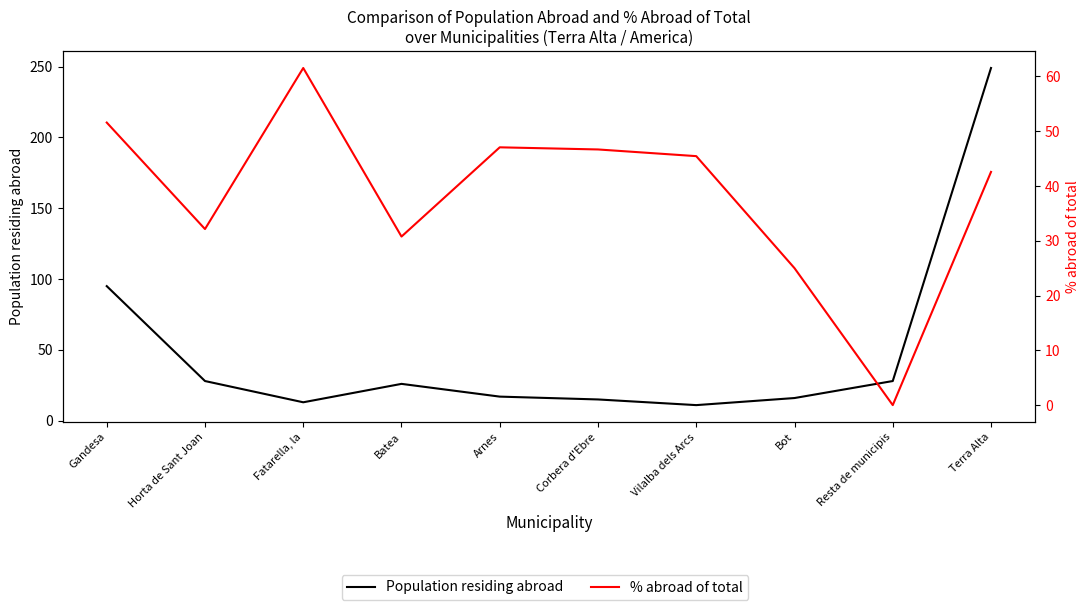

What is the label of the 6th point from the right?

Arnes